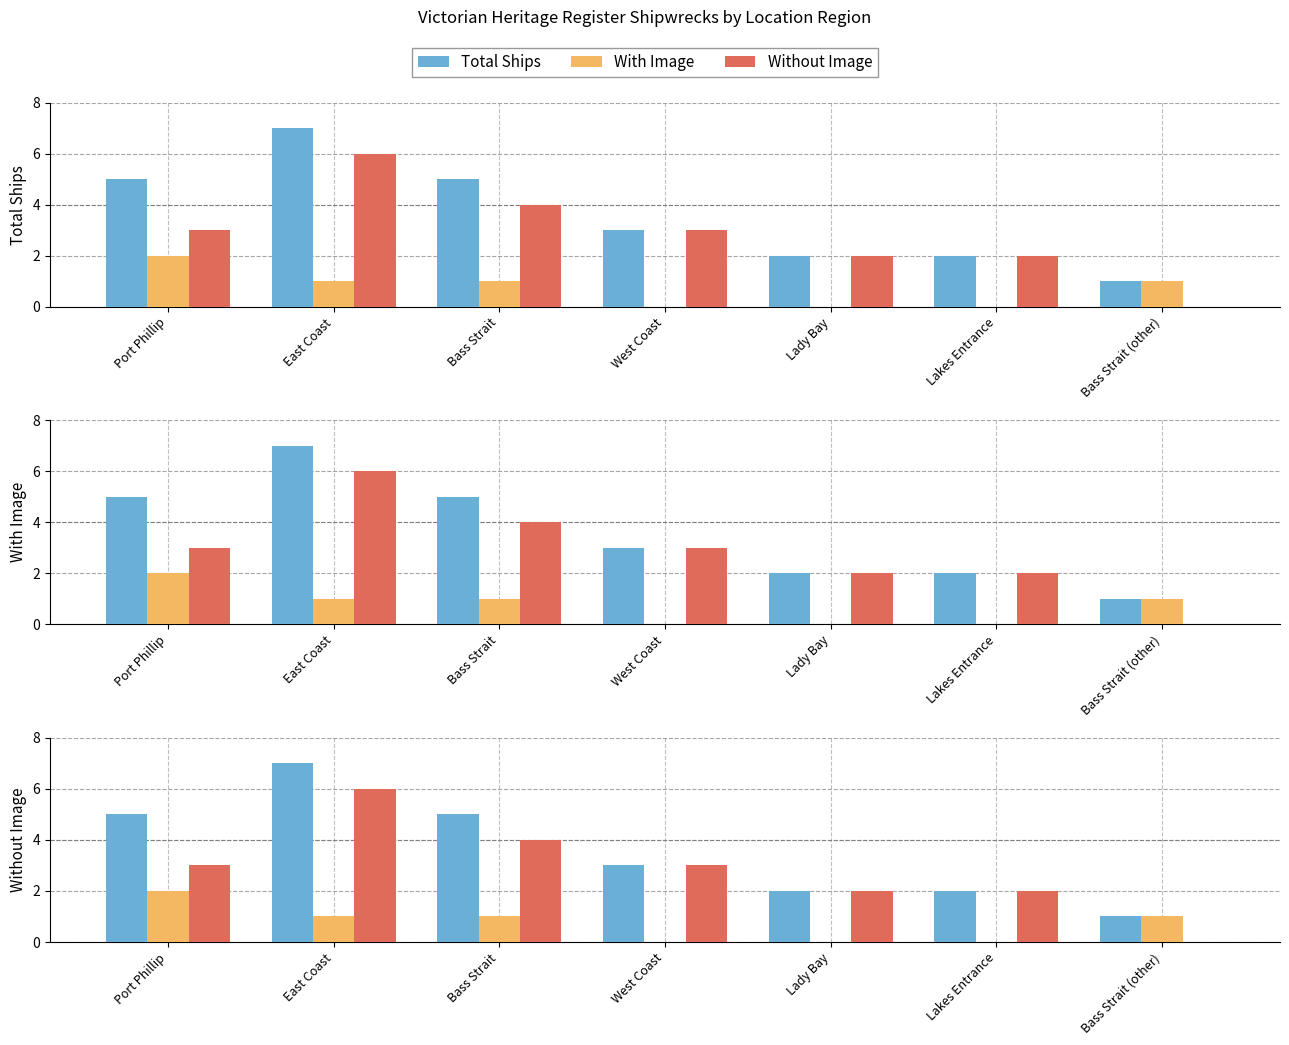

What are all the series names shown in the legend?

Total Ships, With Image, Without Image